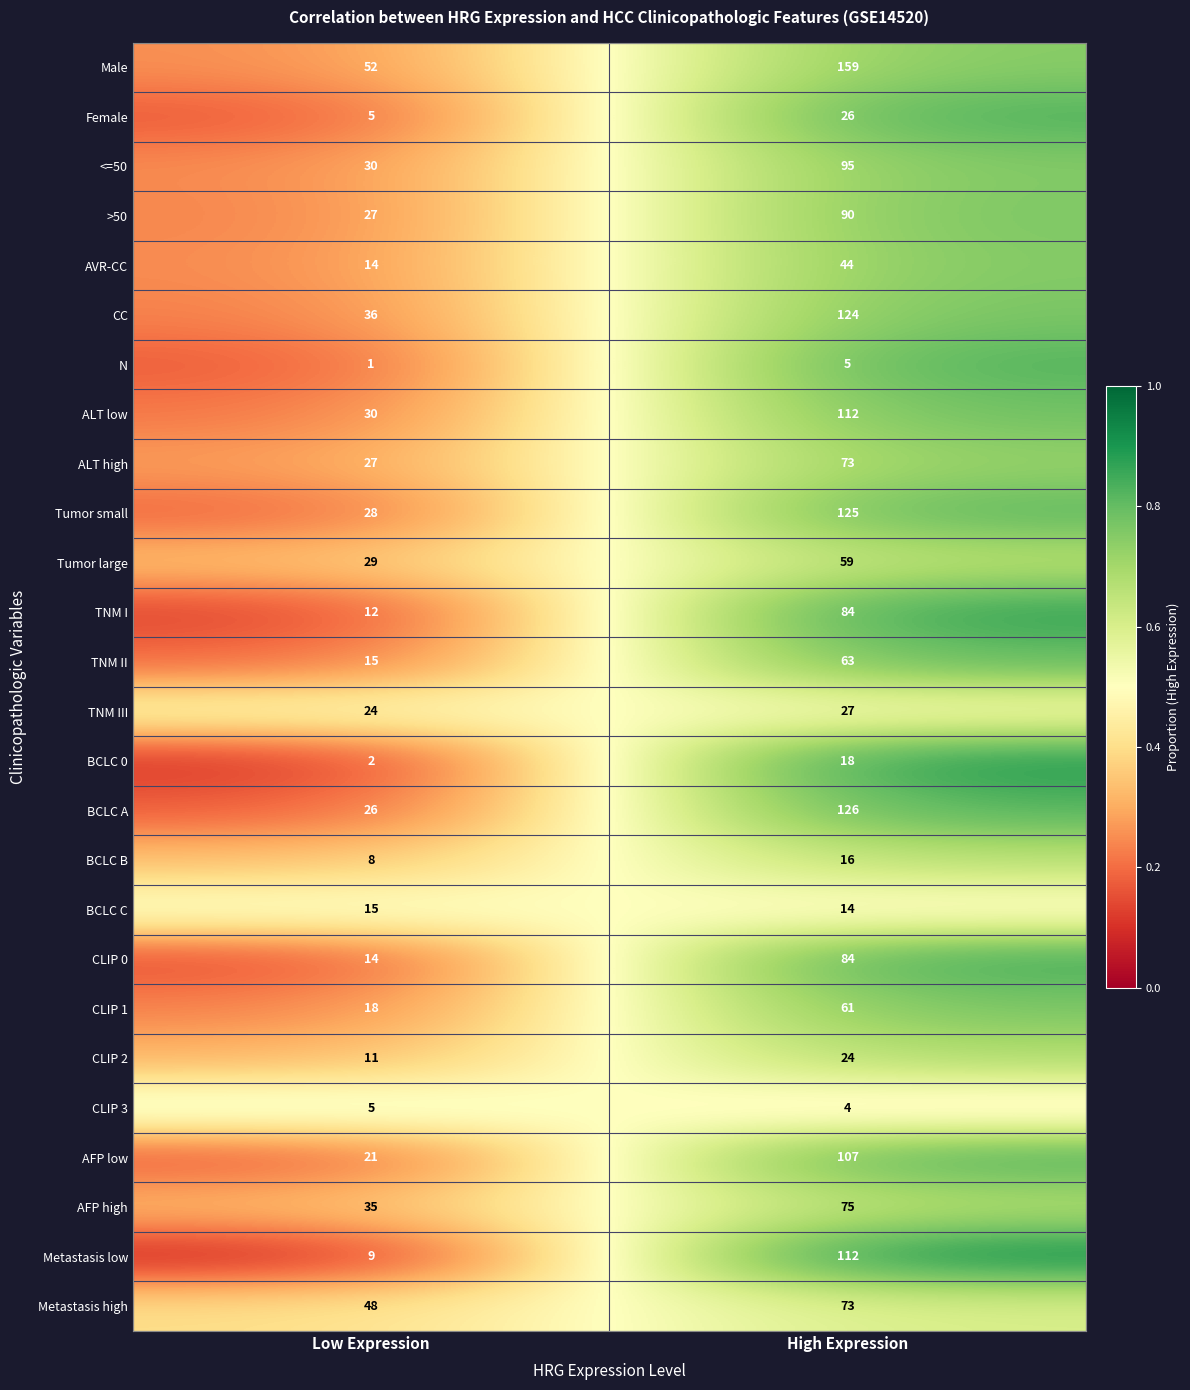

Which label corresponds to the largest value in the chart?

High Expression